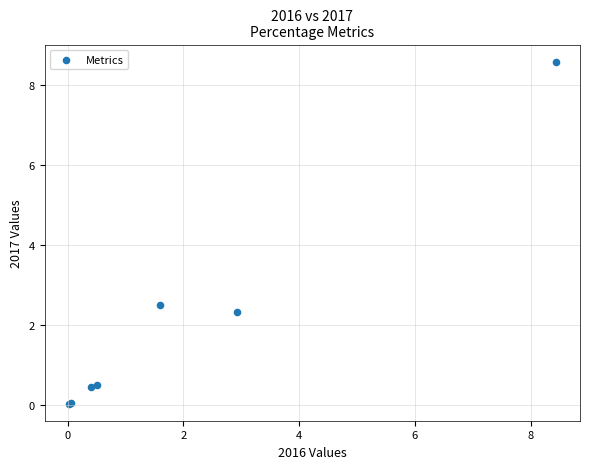

What Y value in the scatter plot is closest to 4?

2.5